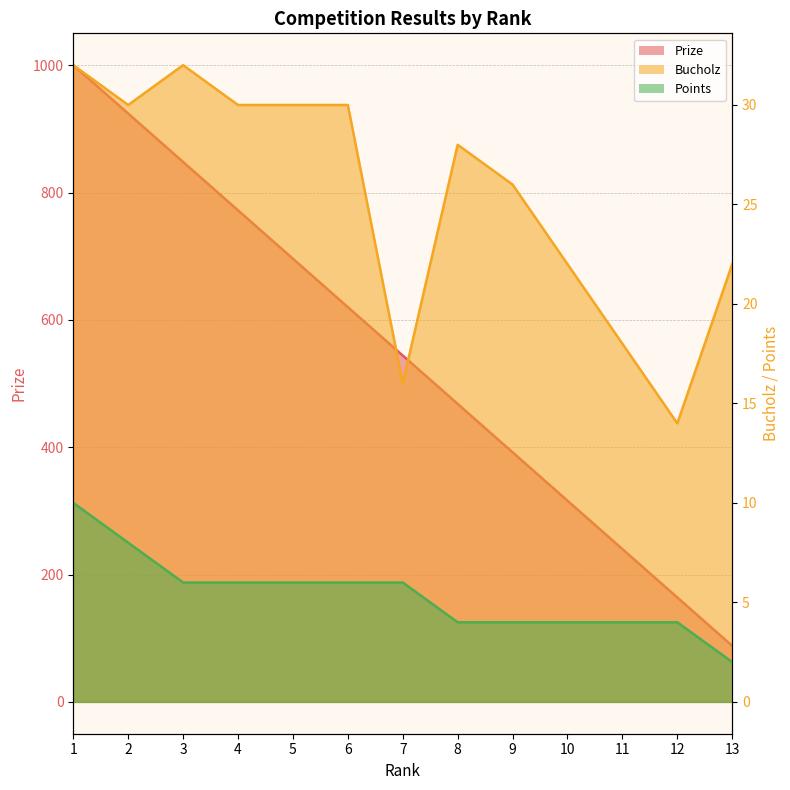

True or false: Points has a value of 2 at 10.

False